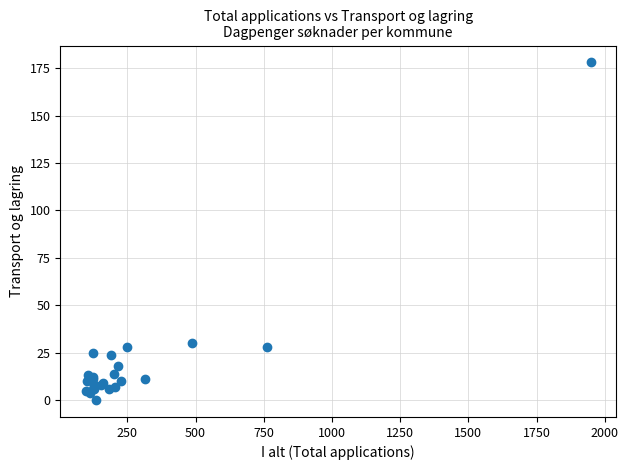

What Y value in the scatter plot is closest to 89?

30